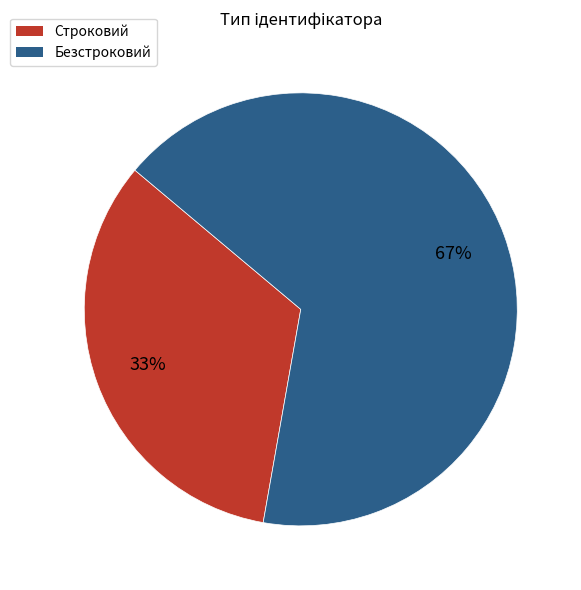

Count the number of slices in the pie.

2